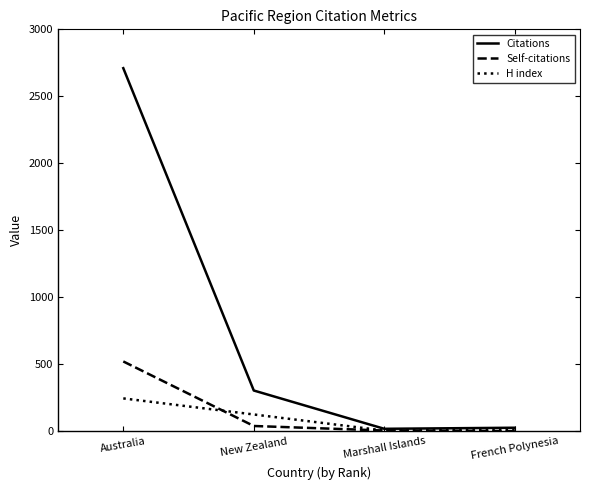

True or false: Self-citations has more than 1 points higher than both neighbors.

False